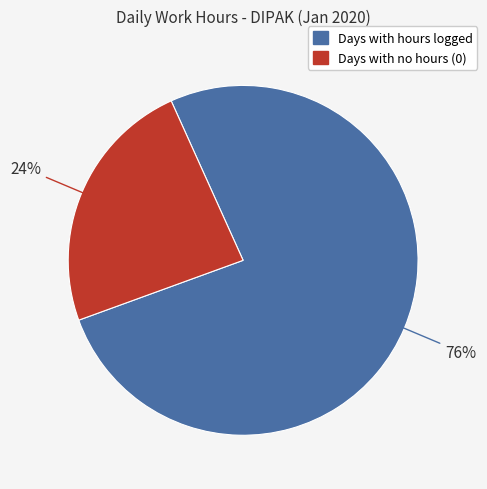

To the nearest percent, what is the difference between the largest and smallest slice percentages?

52%